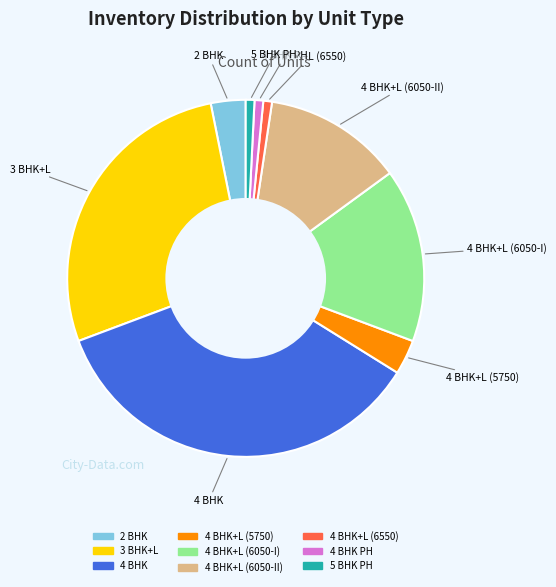

Is there a majority slice in this chart?

No